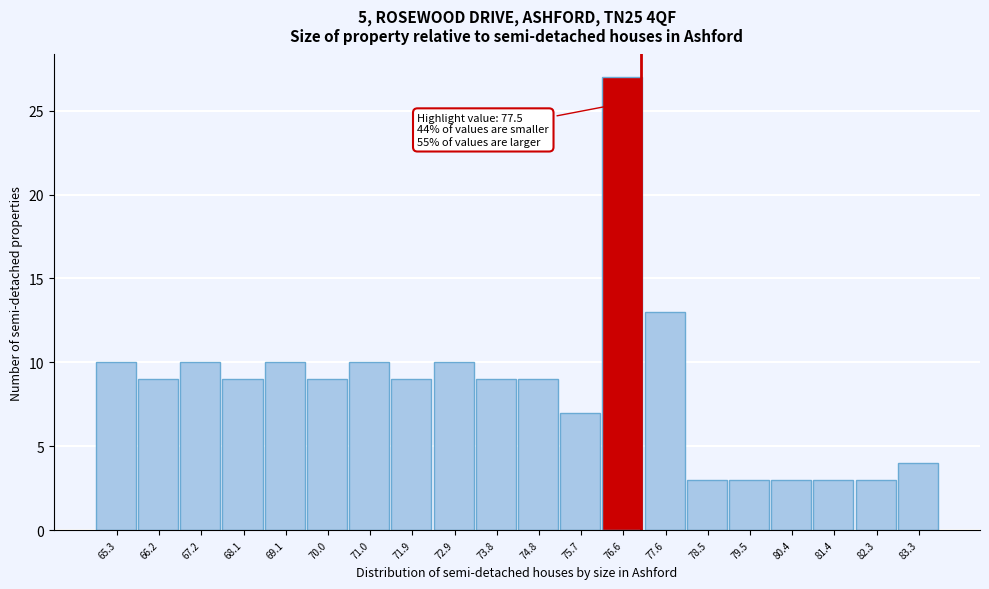

Reading left to right, transcribe all the data shown in this chart.

10	9	10	9	10	9	10	9	10	9	9	7	27	13	3	3	3	3	3	4